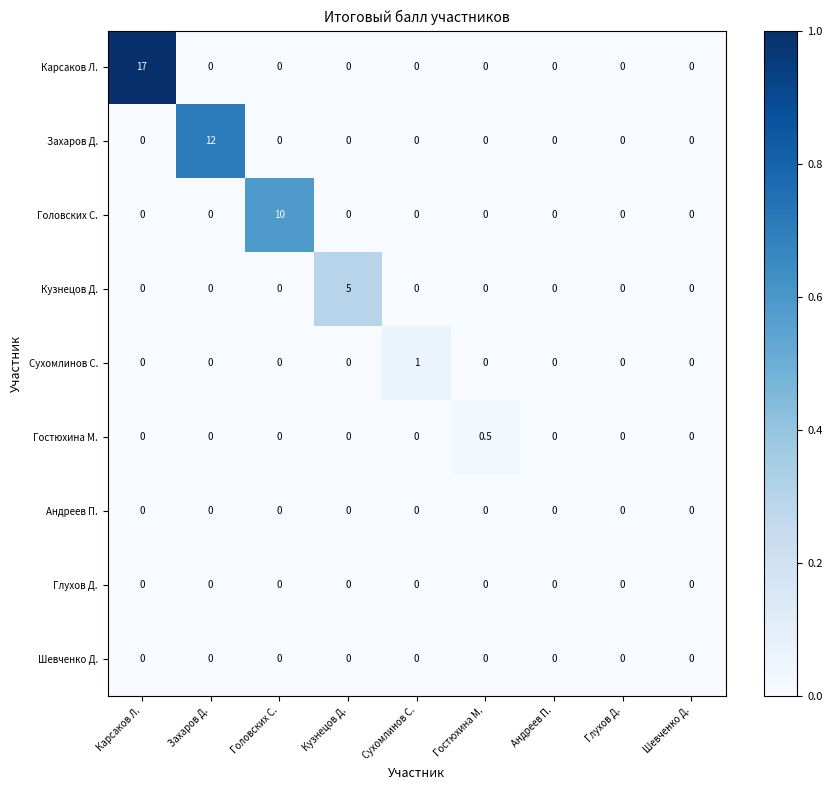

Count the number of categories in the chart.

9